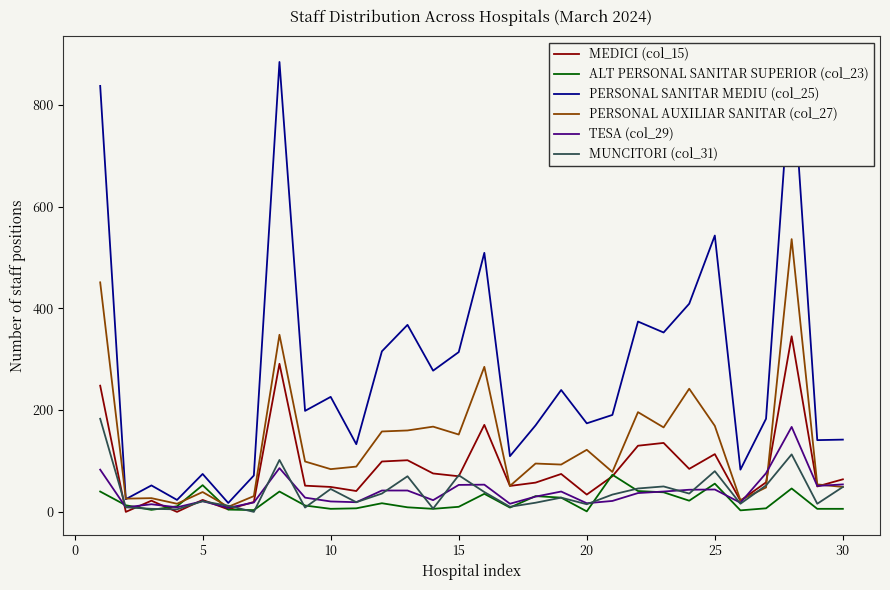

What is the maximum value for MUNCITORI (col_31)?

183.0